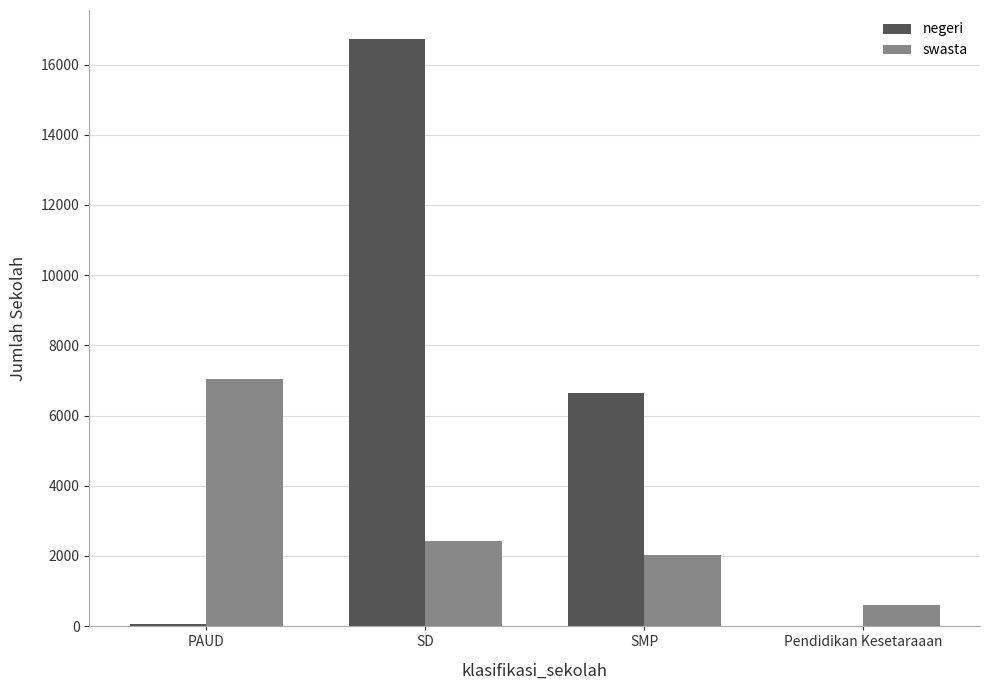

What is the sum of all swasta values?

12073